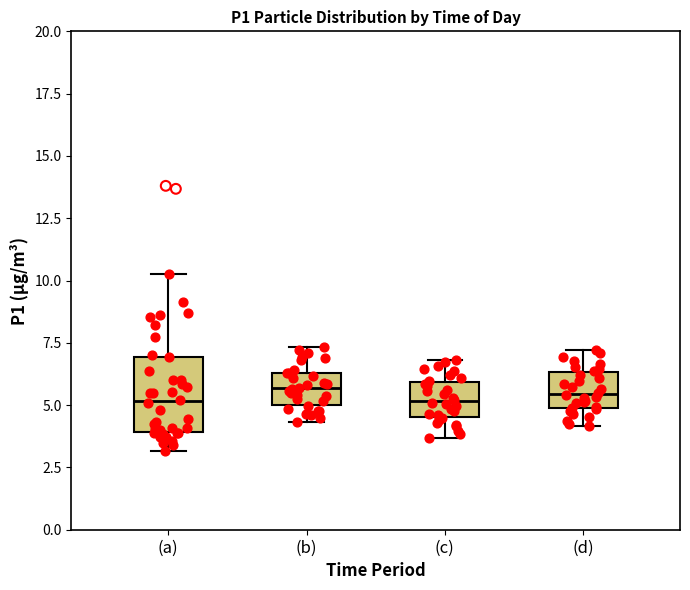

Which box is the tallest, from its lower edge to its upper edge?

(a)